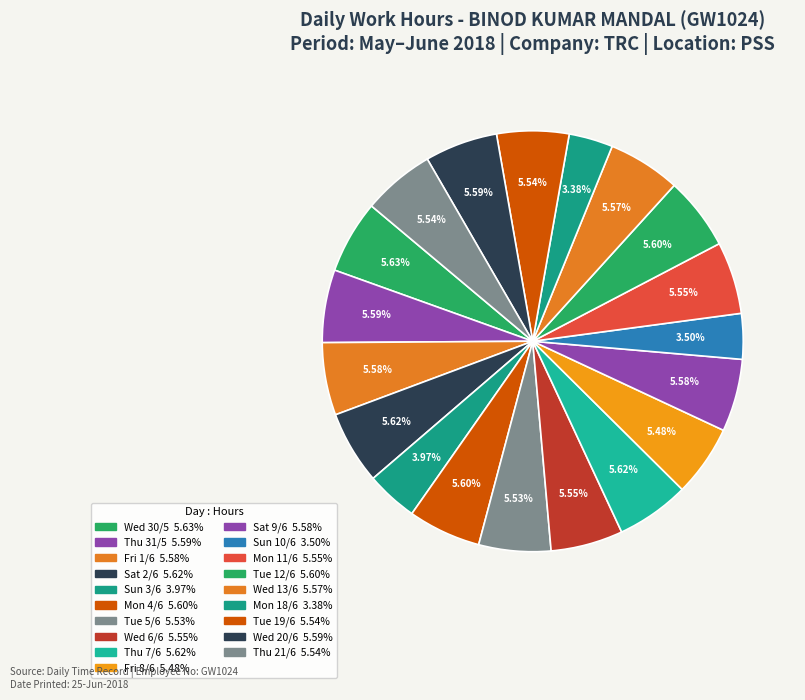

Count the number of slices in the pie.

19